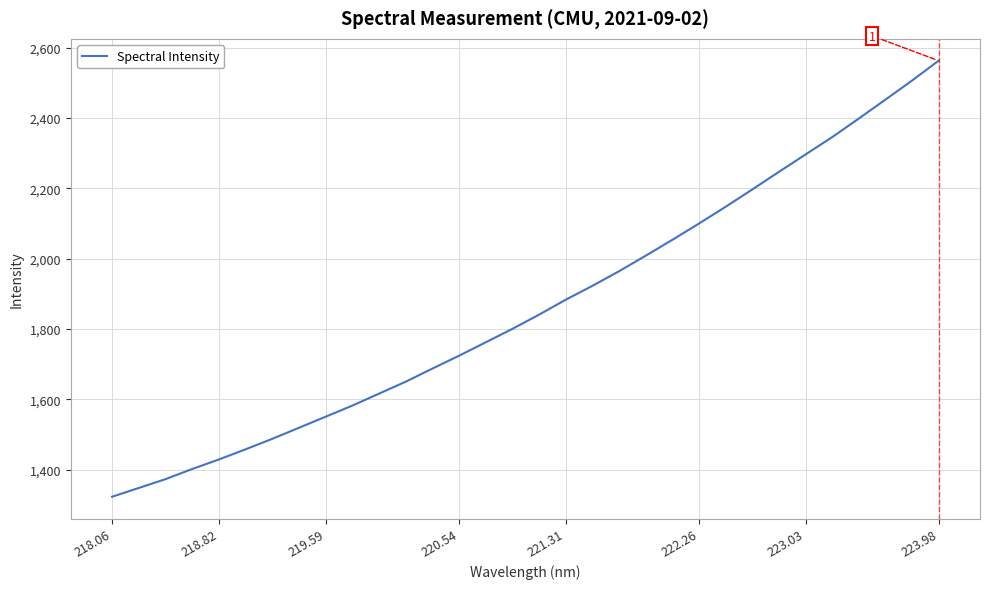

Count the number of categories in the chart.

32